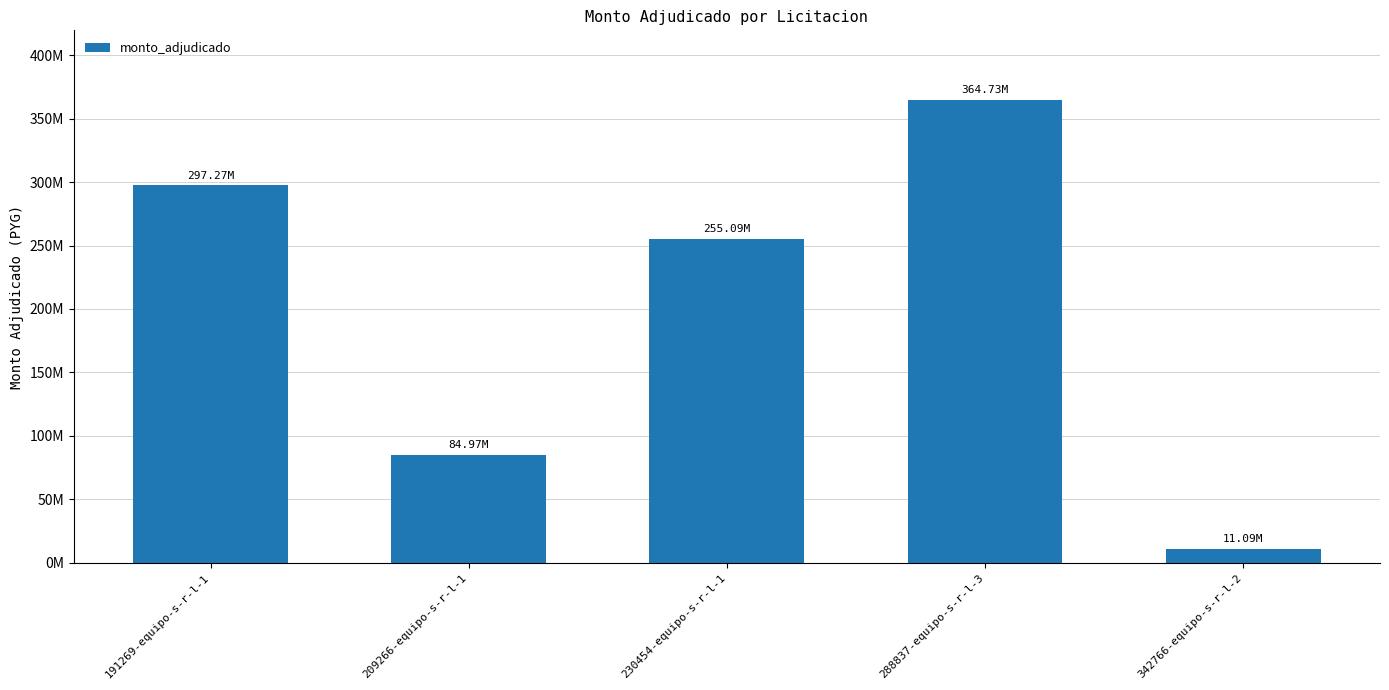

Are the bars horizontal?

No